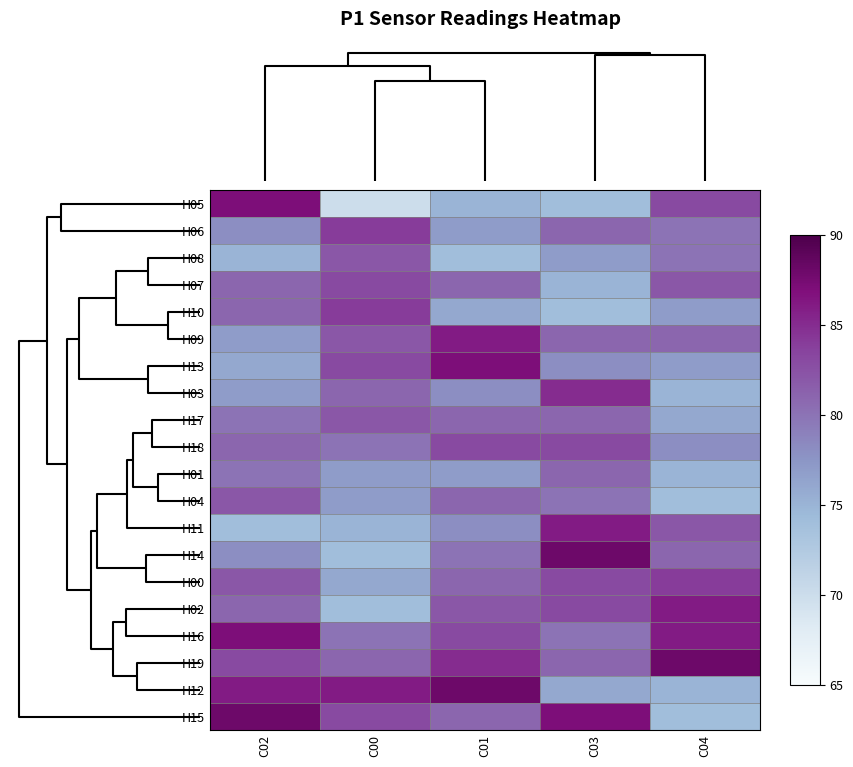

At which category is the sum across all series the highest?

C02